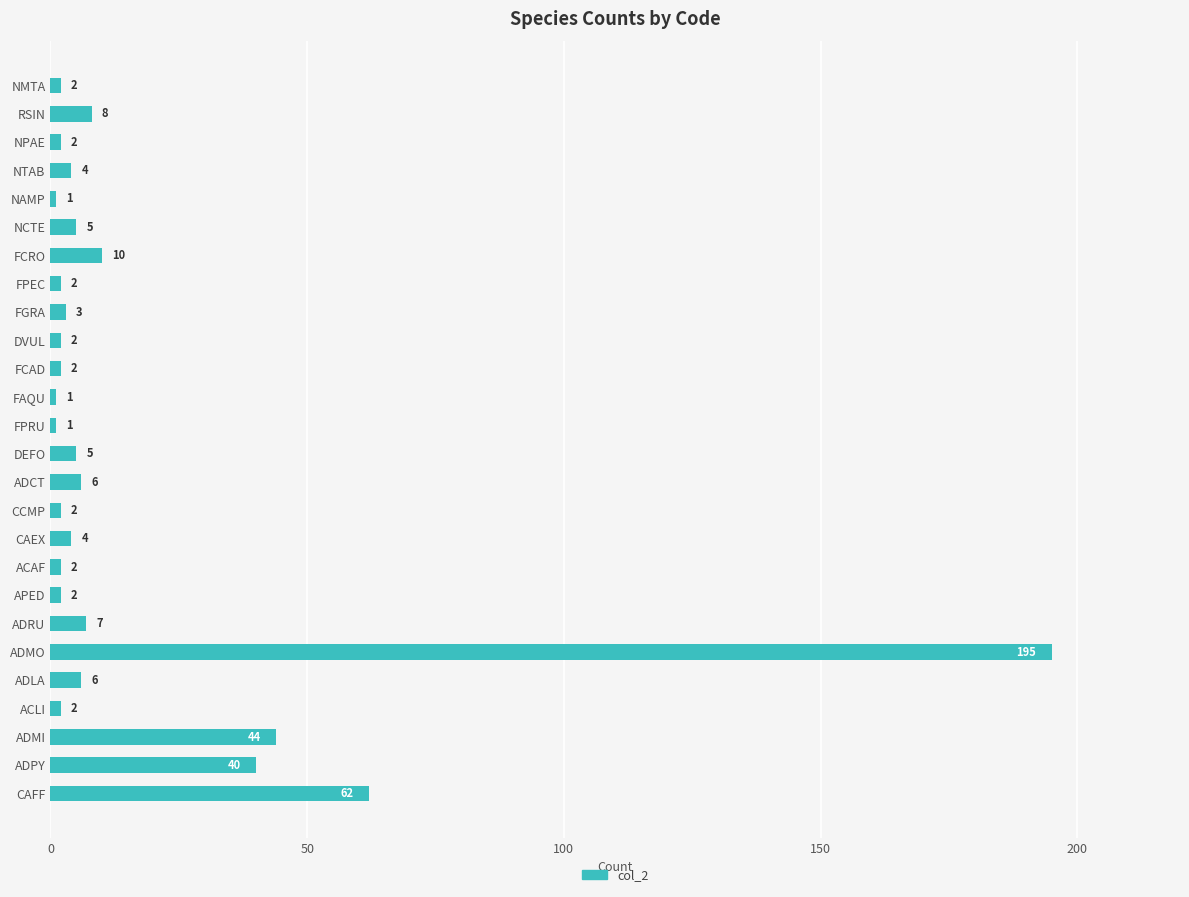

Between NPAE and ADLA, which is larger?

ADLA